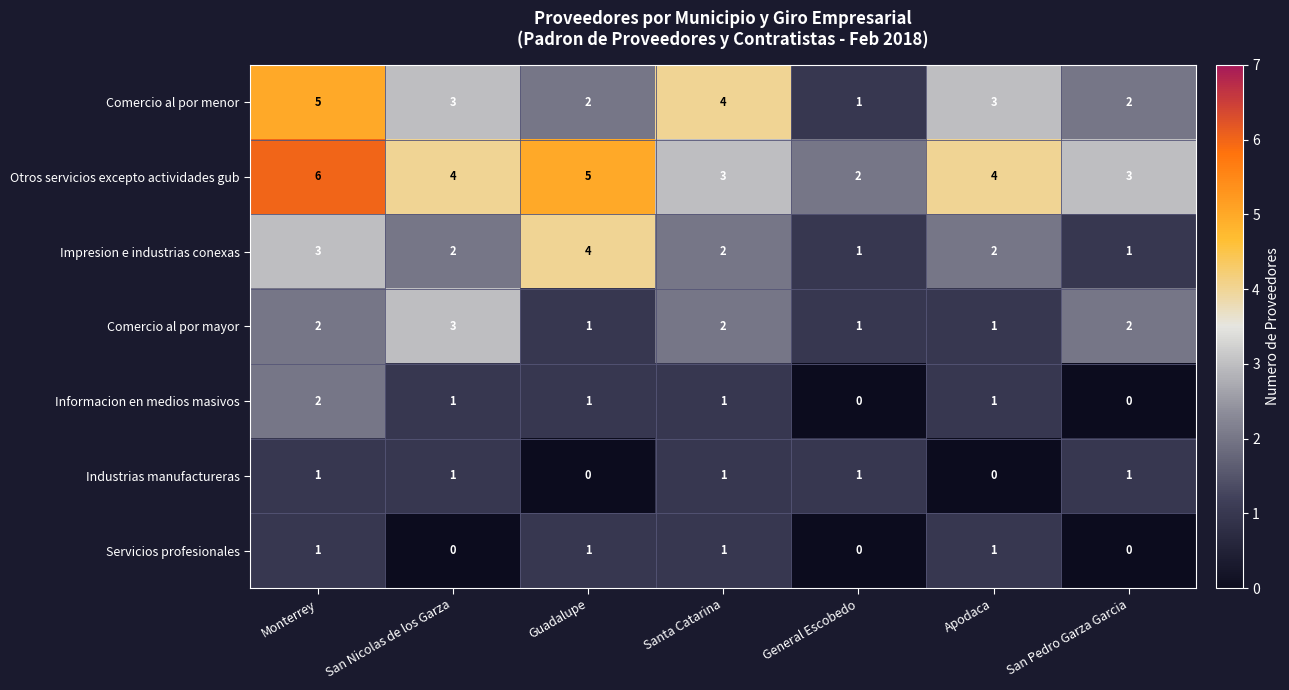

True or false: Servicios profesionales has a value of 0 at General Escobedo.

True